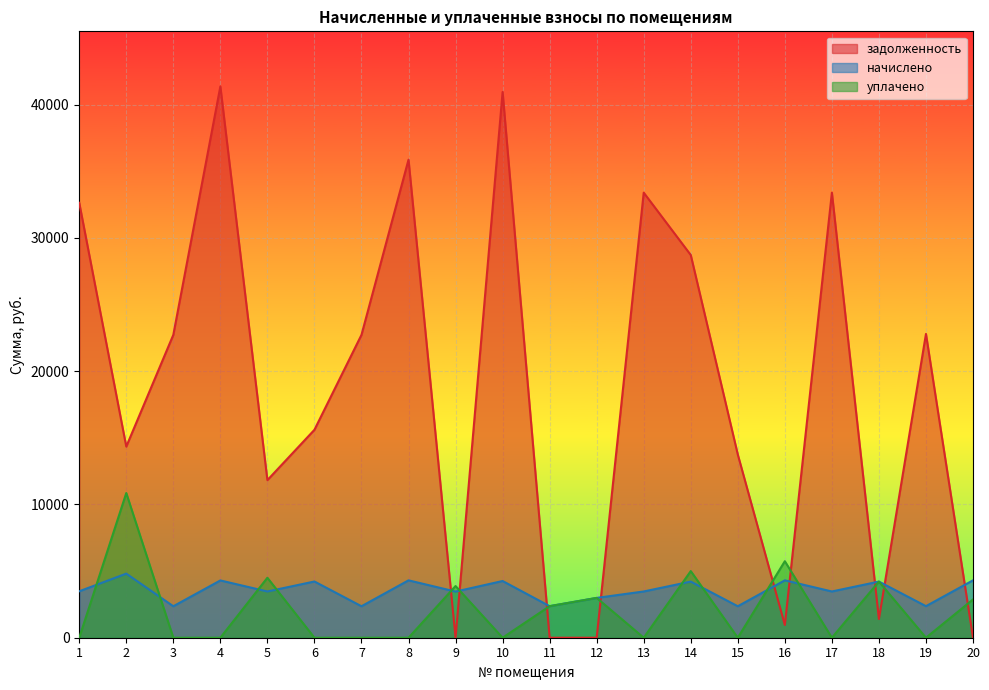

Reading right to left, extract all data points from this chart.

задолженность: 20=0.0	19=22795.7	18=1404.0	17=33396.7	16=956.8	15=13745.6	14=28717.8	13=33396.7	12=0.0	11=0.0	10=40949.3	9=0.0	8=35871.7	7=22726.6	6=15602.7	5=11825.0	4=41365.0	3=22726.6	2=14342.6	1=32635.4
начислено: 20=4305.6	19=2368.8	18=4212.0	17=3470.4	16=4305.6	15=2361.6	14=4212.0	13=3470.4	12=2988.0	11=2368.8	10=4255.2	9=3463.2	8=4305.6	7=2361.6	6=4219.2	5=3470.4	4=4298.4	3=2361.6	2=4809.6	1=3484.8
уплачено: 20=2870.4	19=0.0	18=4212.0	17=0.0	16=5740.8	15=0.0	14=5000.0	13=0.0	12=2988.0	11=2368.4	10=0.0	9=3877.8	8=0.0	7=0.0	6=0.0	5=4500.0	4=0.0	3=0.0	2=10857.1	1=0.0